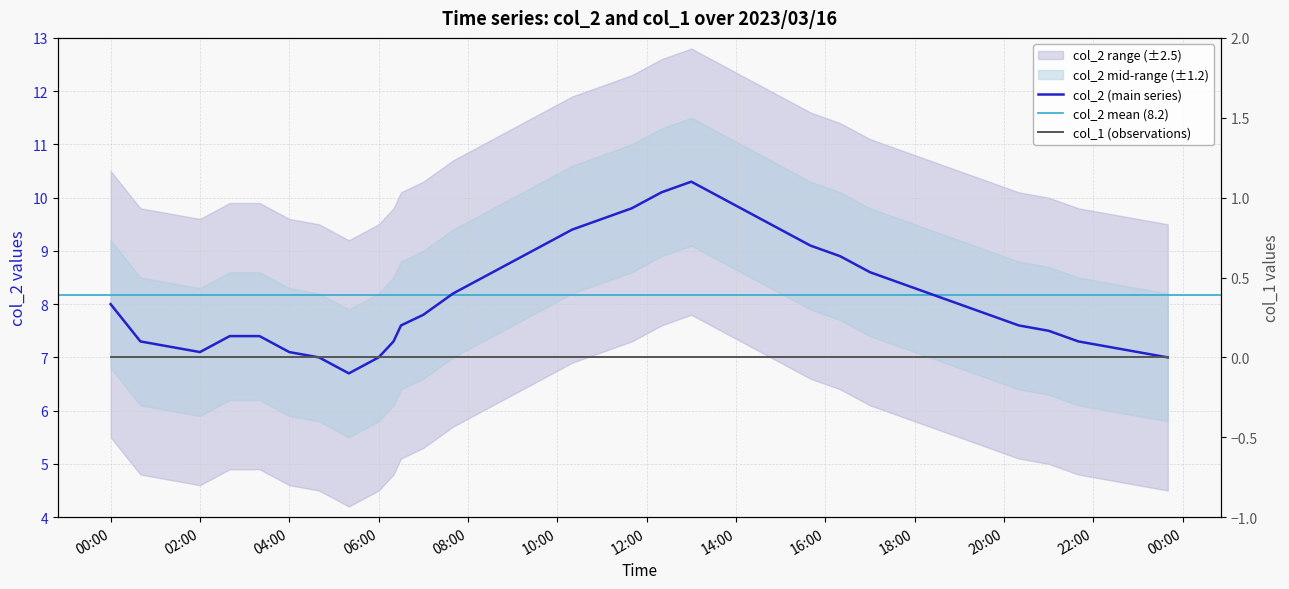

What is the maximum value shown in the chart?

10.3